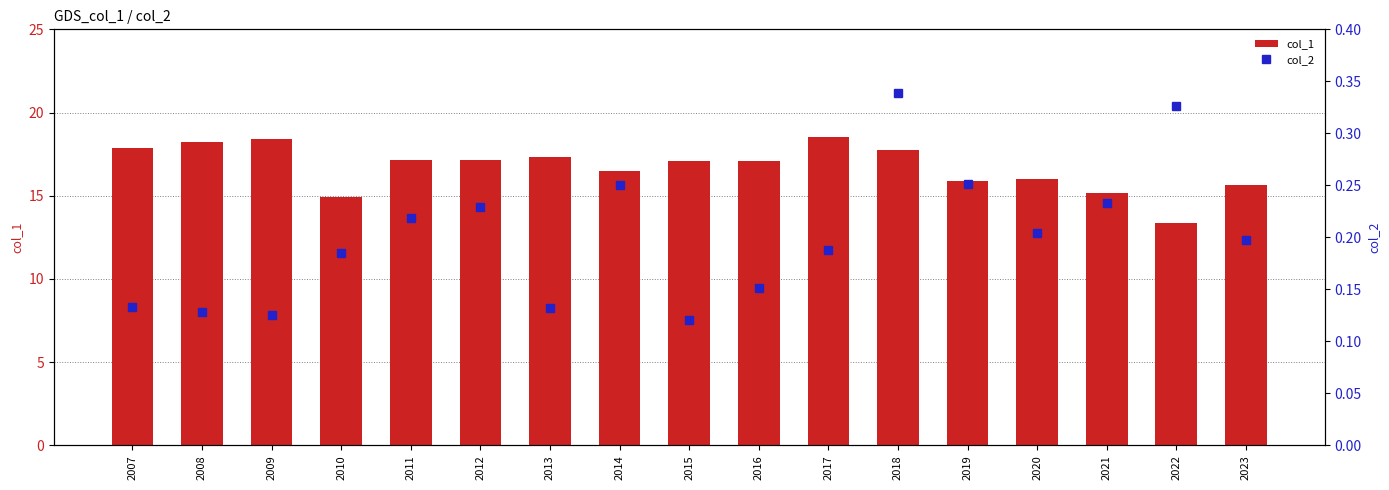

Is the value of col_2 at 2012 greater than the value of col_1 at 2018?

No